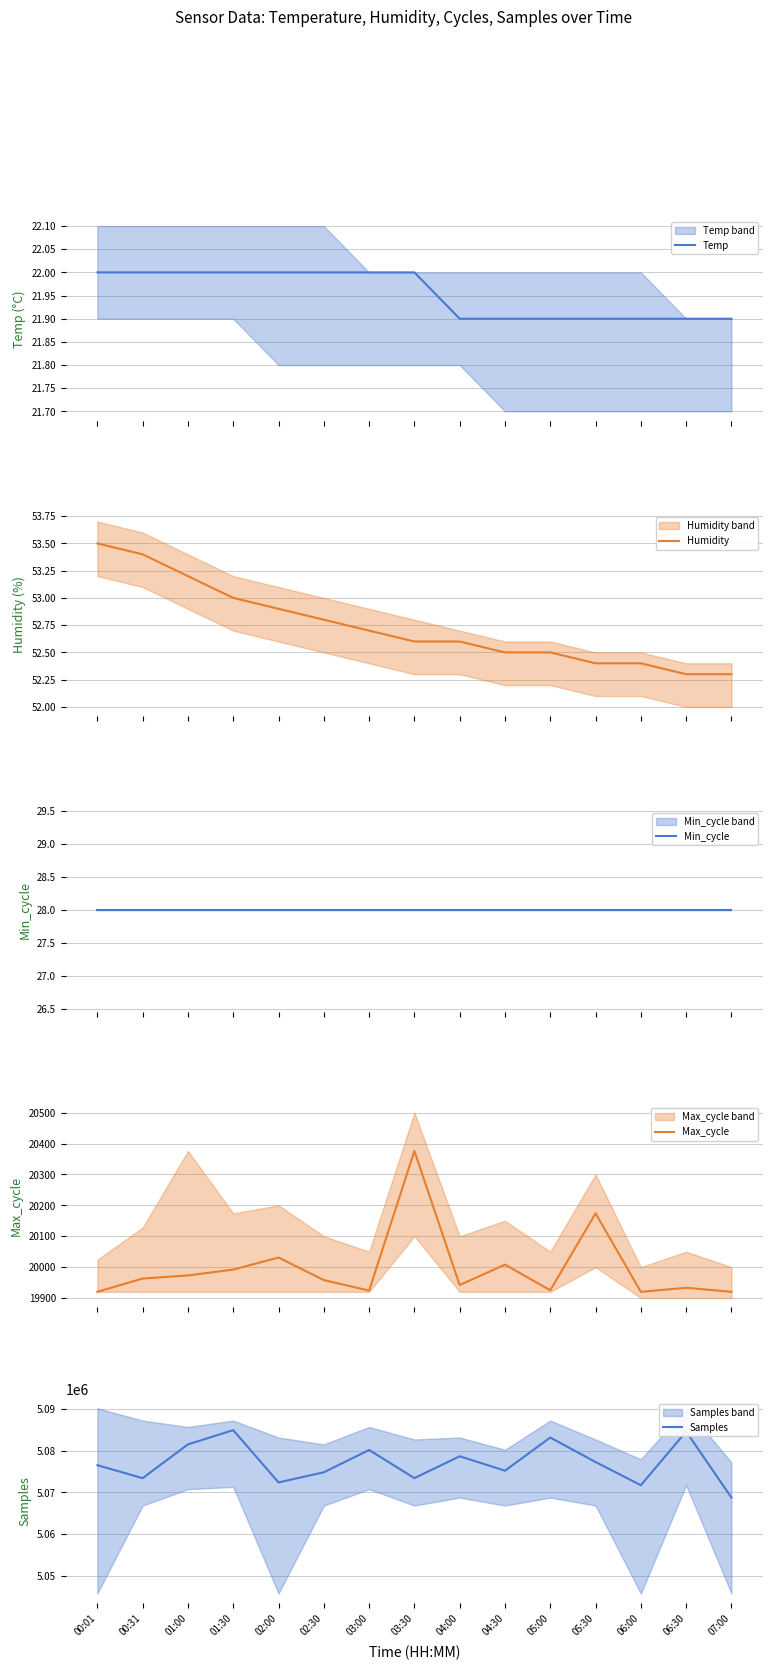

At how many categories does at least one series exceed 1806329?

15